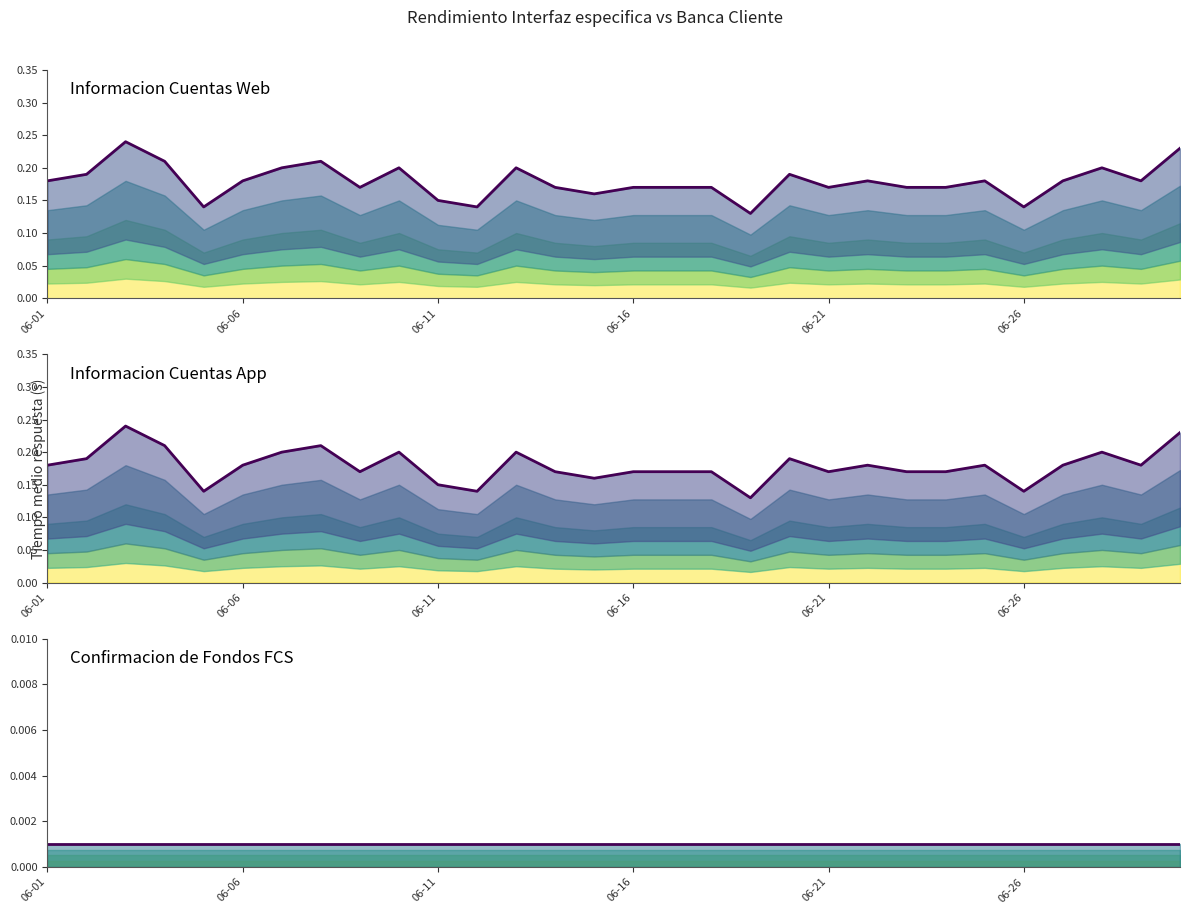

Which series has the largest total across all categories?

Informacion Cuentas Web